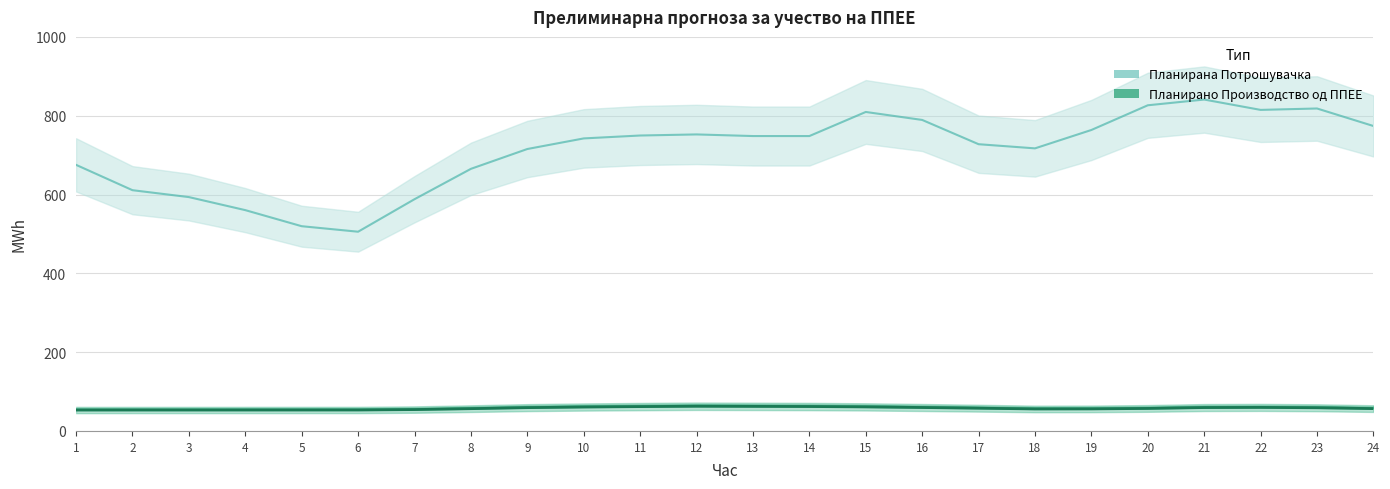

Is it true that the value at 9 is 59.2?

True